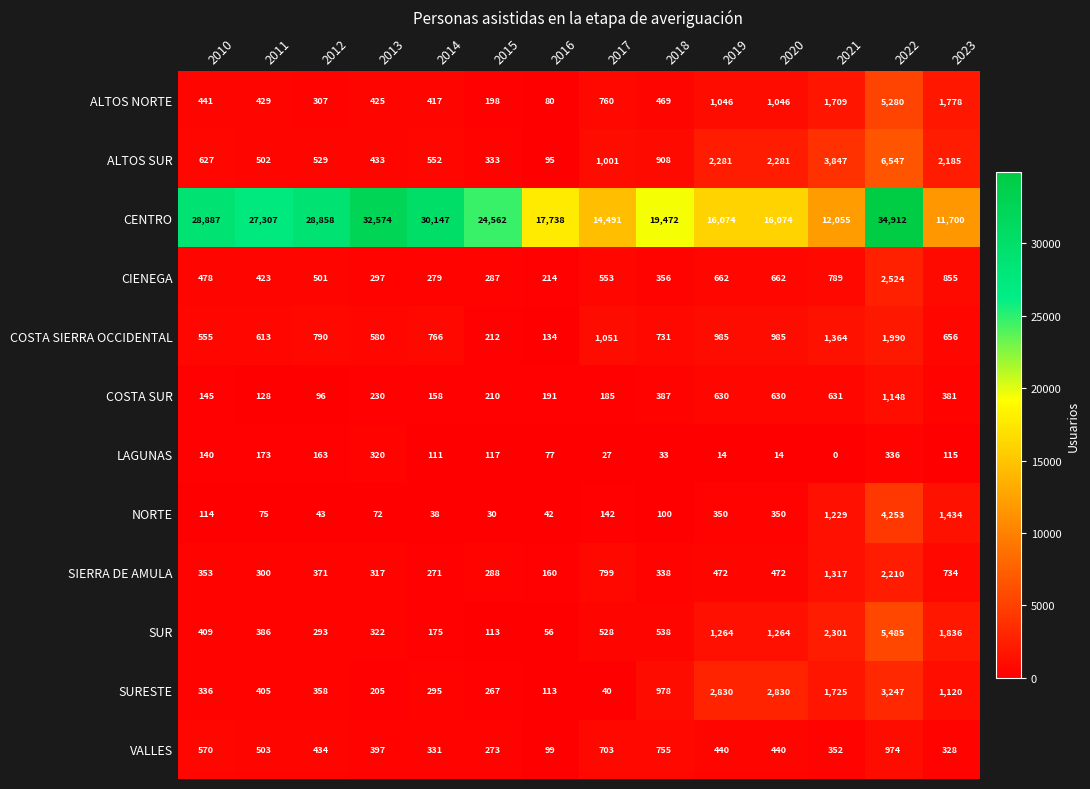

Which label corresponds to the largest value in the chart?

2022